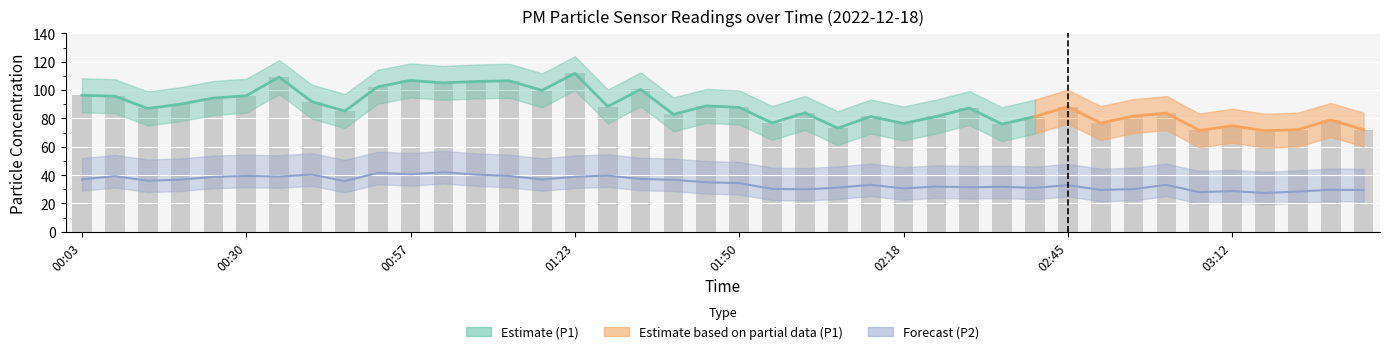

True or false: P1 has a value of 109.2 at 00:35.

True